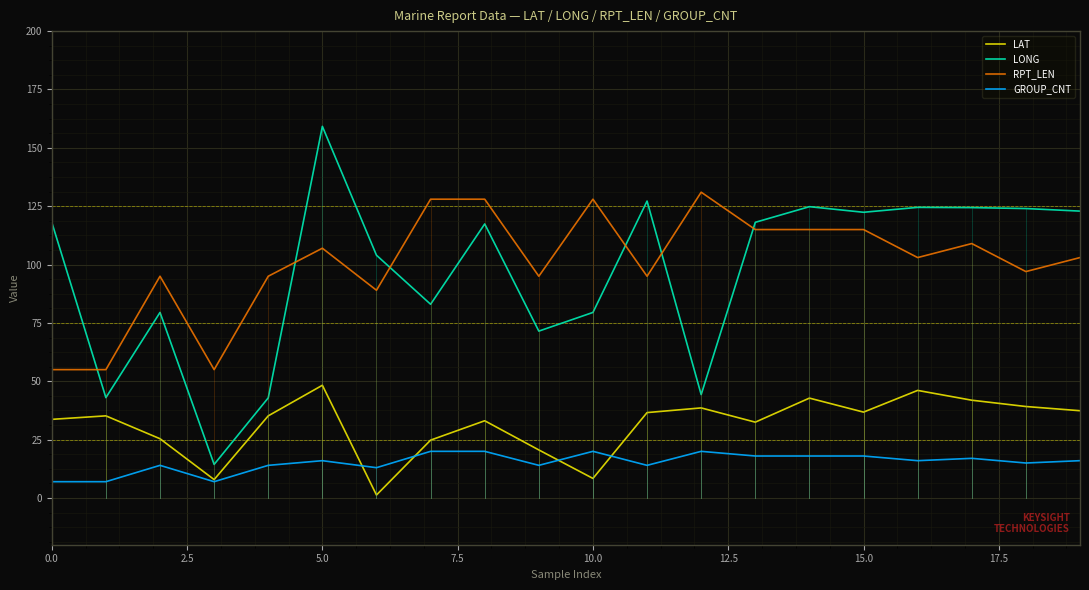

Which series has the widest spread of values?

LONG